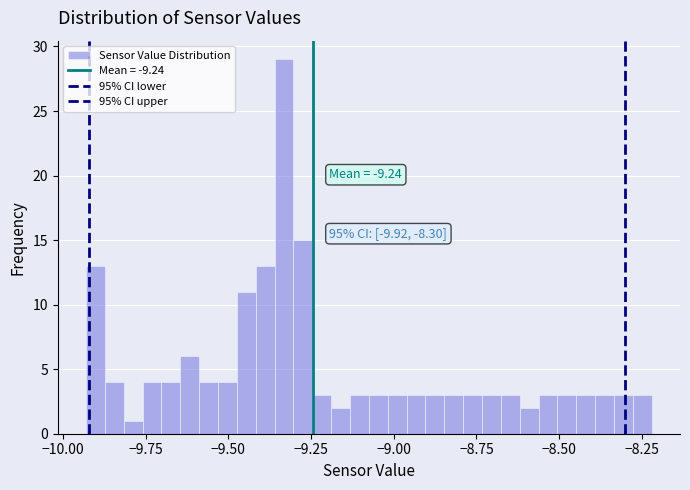

Around what value on the x-axis is the tallest bar? Give the approximate position of its centre, as read against the axis.

-9.35